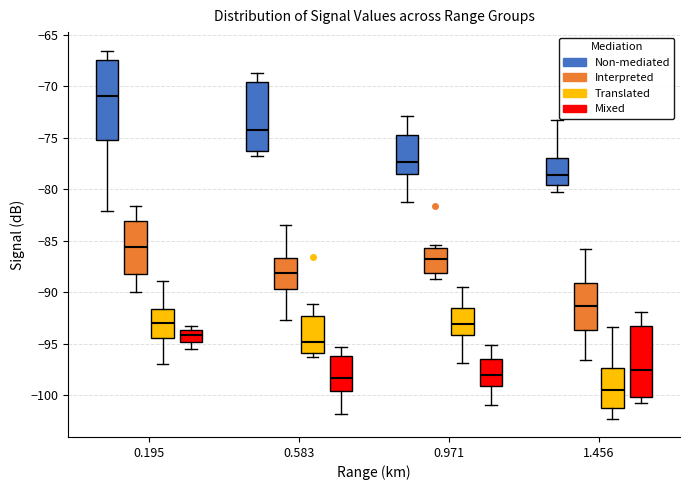

Reading left to right, transcribe this box plot: for each box, give where its median line is, the range the box spans, and where its two whiskers end, as read against the y-axis. The values are not printed on the chart, so give them approximately, as read against the axis.

0.195 (Non-mediated): median -71.0, box -75.0 to -67.5, whiskers -82.0 to -66.5
0.195 (Interpreted): median -85.5, box -88.0 to -83.0, whiskers -90.0 to -81.5
0.195 (Translated): median -93.0, box -94.5 to -91.5, whiskers -97.0 to -89.0
0.195 (Mixed): median -94.0, box -95.0 to -93.5, whiskers -95.5 to -93.5 (just above the box's upper edge)
0.583 (Non-mediated): median -74.0, box -76.5 to -69.5, whiskers -77.0 to -68.5
0.583 (Interpreted): median -88.0, box -89.5 to -86.5, whiskers -92.5 to -83.5
0.583 (Translated): median -95.0, box -96.0 to -92.5, whiskers -96.5 to -91.0
0.583 (Mixed): median -98.5, box -99.5 to -96.0, whiskers -102.0 to -95.5
0.971 (Non-mediated): median -77.5, box -78.5 to -74.5, whiskers -81.0 to -73.0
0.971 (Interpreted): median -87.0, box -88.0 to -85.5, whiskers -88.5 to -85.5 (just above the box's upper edge)
0.971 (Translated): median -93.0, box -94.0 to -91.5, whiskers -97.0 to -89.5
0.971 (Mixed): median -98.0, box -99.0 to -96.5, whiskers -101.0 to -95.0
1.456 (Non-mediated): median -78.5, box -79.5 to -77.0, whiskers -80.5 to -73.5
1.456 (Interpreted): median -91.5, box -93.5 to -89.0, whiskers -96.5 to -86.0
1.456 (Translated): median -99.5, box -101.0 to -97.5, whiskers -102.5 to -93.5
1.456 (Mixed): median -97.5, box -100.0 to -93.0, whiskers -101.0 to -92.0